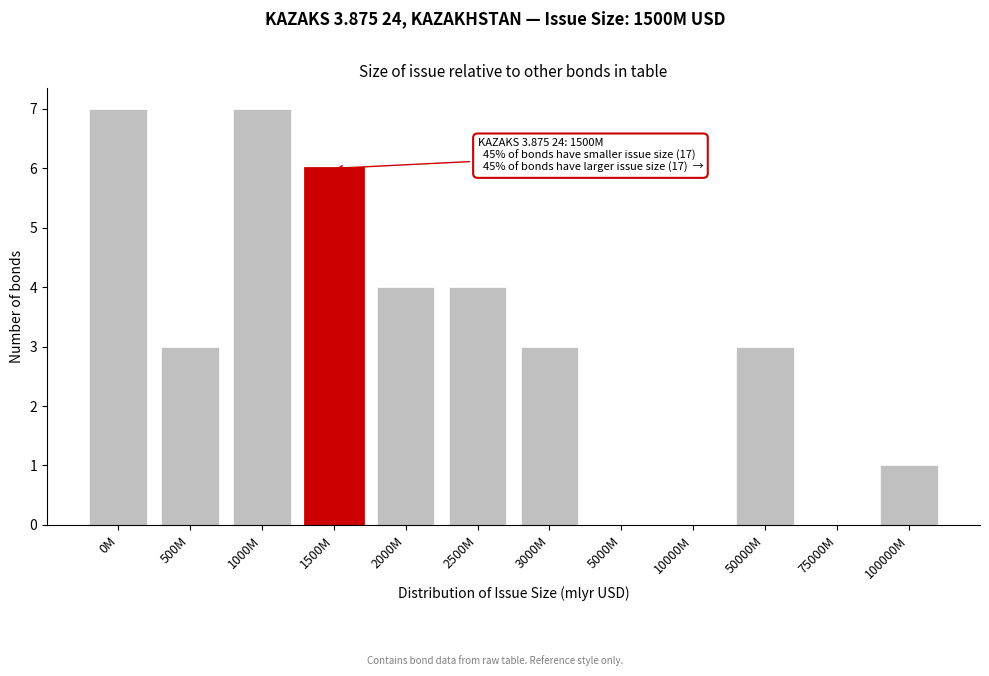

Reading right to left, transcribe all the data shown in this chart.

100000M=1	75000M=0	50000M=3	10000M=0	5000M=0	3000M=3	2500M=4	2000M=4	1500M=6	1000M=7	500M=3	0M=7